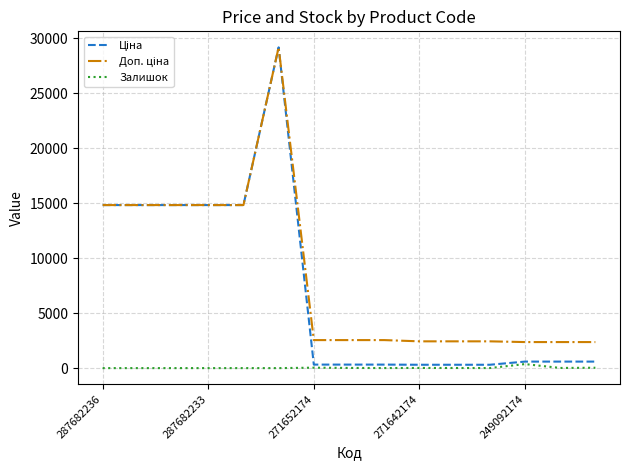

Does the chart have visible grid lines?

Yes